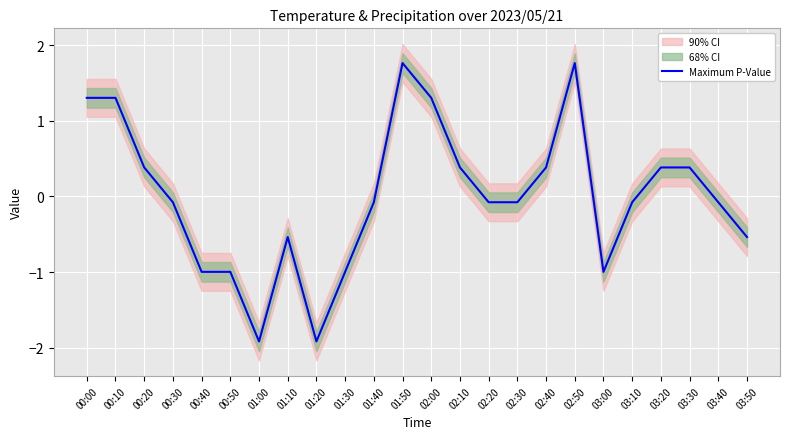

What is the minimum value shown in the chart?

-1.9